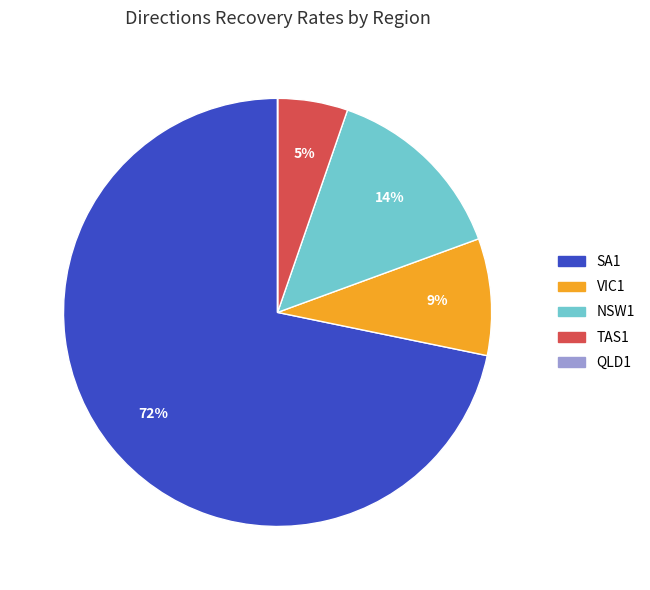

Does NSW1 account for over 50% of the chart?

No